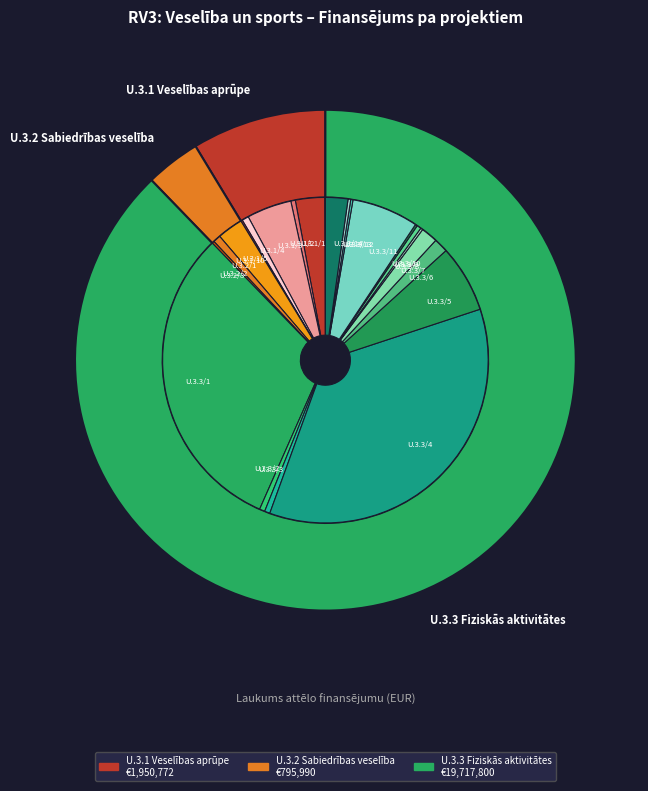

To the nearest percent, what percentage of the pie is U.3.1/5?

1%